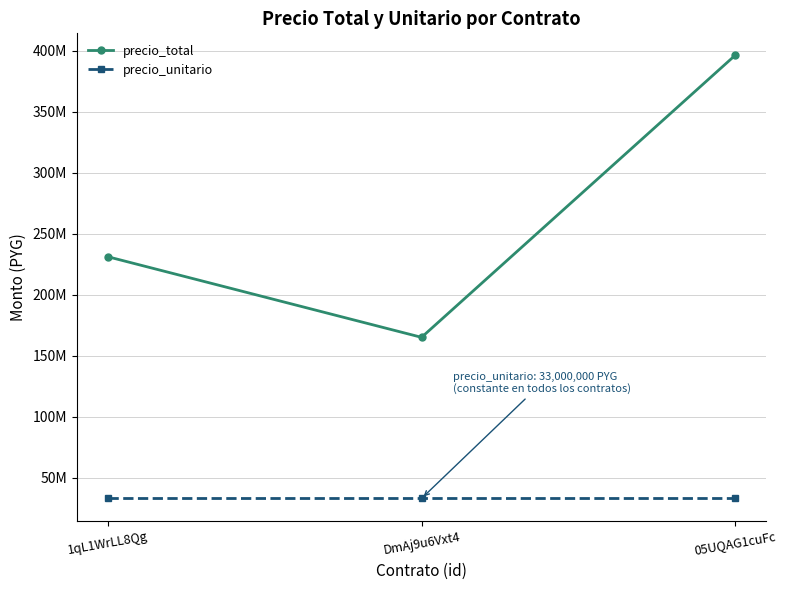

How many precio_total values are between 165000000 and 396000000?

3